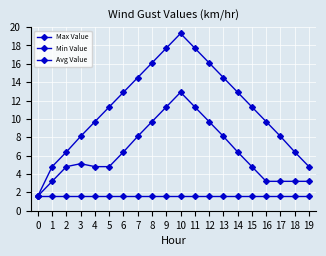

Which category has the highest value across all series?

10